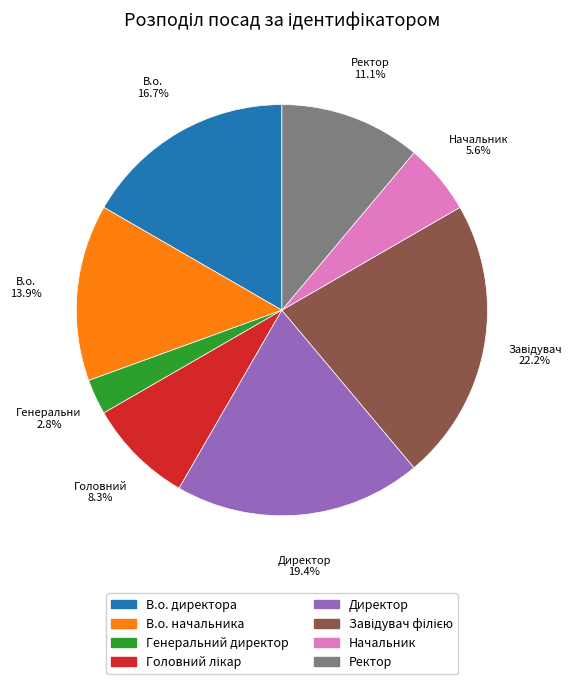

Count the number of slices in the pie.

8